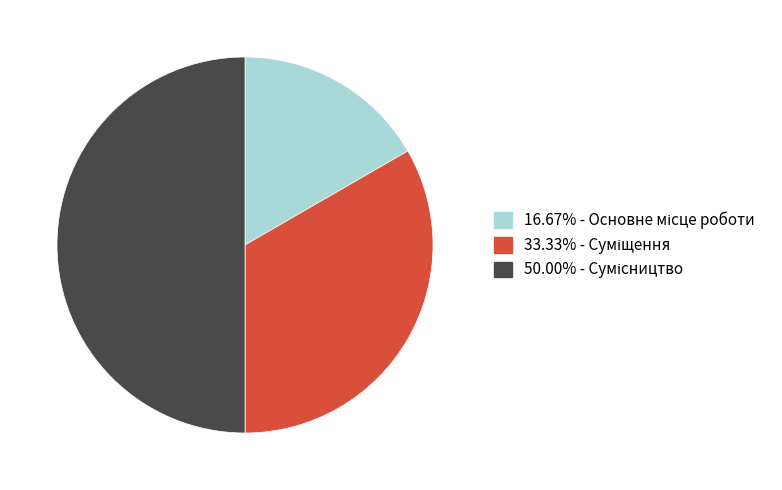

How many slices are in this pie chart?

3